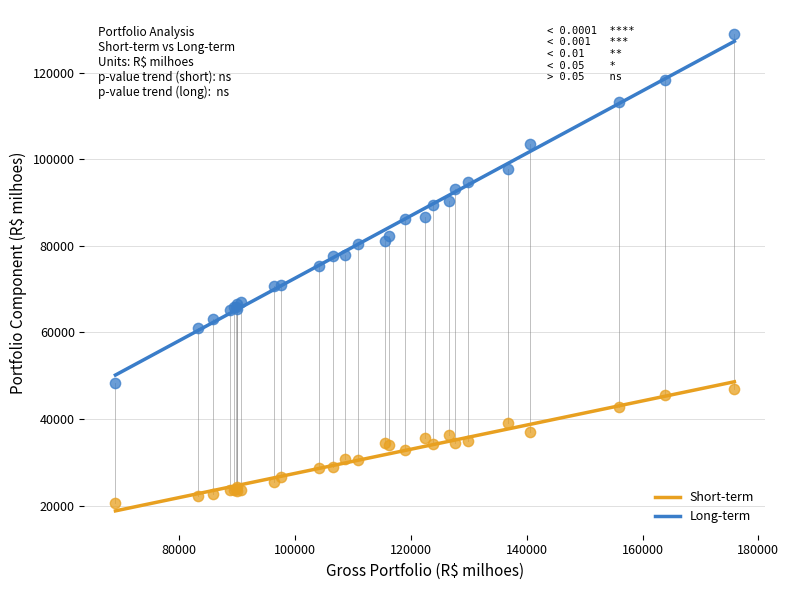

Which series reaches the maximum Y coordinate?

Long-term